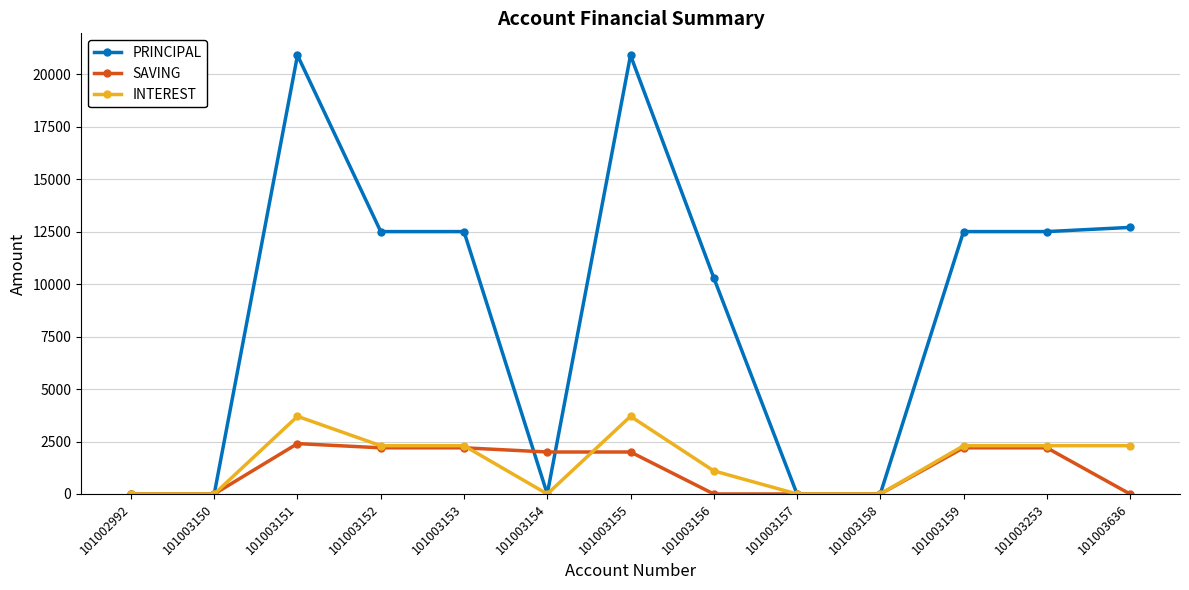

Reading left to right, transcribe all the data shown in this chart.

PRINCIPAL: 101002992=0	101003150=0	101003151=20900	101003152=12500	101003153=12500	101003154=0	101003155=20900	101003156=10300	101003157=0	101003158=0	101003159=12500	101003253=12500	101003636=12700
SAVING: 101002992=0	101003150=0	101003151=2400	101003152=2200	101003153=2200	101003154=2000	101003155=2000	101003156=0	101003157=0	101003158=0	101003159=2200	101003253=2200	101003636=0
INTEREST: 101002992=0	101003150=0	101003151=3700	101003152=2300	101003153=2300	101003154=0	101003155=3700	101003156=1100	101003157=0	101003158=0	101003159=2300	101003253=2300	101003636=2300